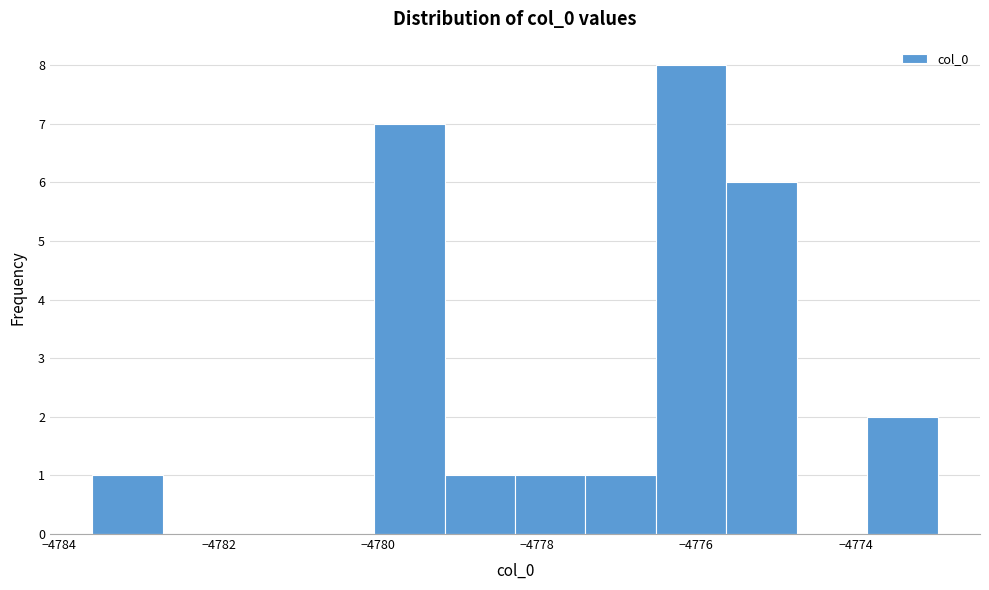

Reading left to right, list every bar in this chart as the range it spans on the x-axis followed by its height. Neither the bar edges nor the heights are printed on the chart, so give them approximately, as read against the axes.

-4783.6 to -4782.8: 1
-4782.8 to -4781.8: 0
-4781.8 to -4781.0: 0
-4781.0 to -4780.0: 0
-4780.0 to -4779.2: 7
-4779.2 to -4778.2: 1
-4778.2 to -4777.4: 1
-4777.4 to -4776.6: 1
-4776.6 to -4775.6: 8
-4775.6 to -4774.8: 6
-4774.8 to -4773.8: 0
-4773.8 to -4773.0: 2